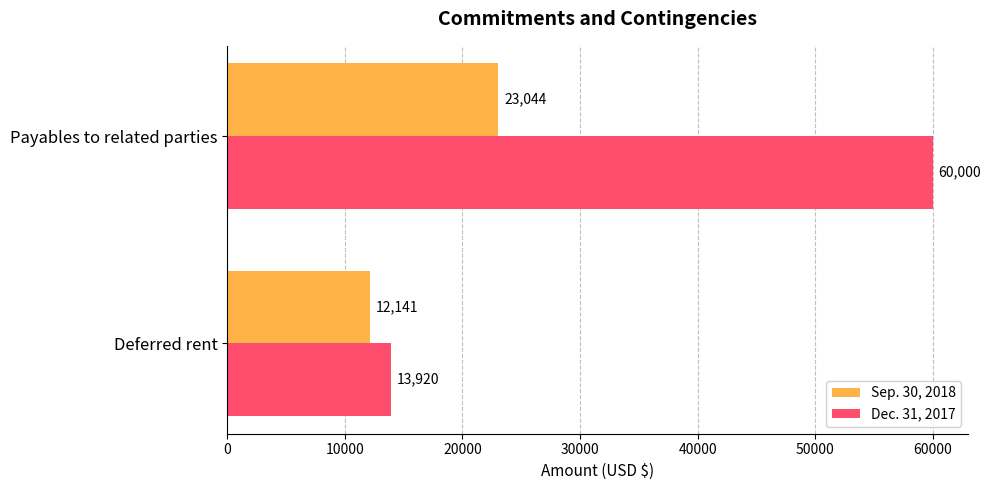

Which series has the largest total across all categories?

Dec. 31, 2017